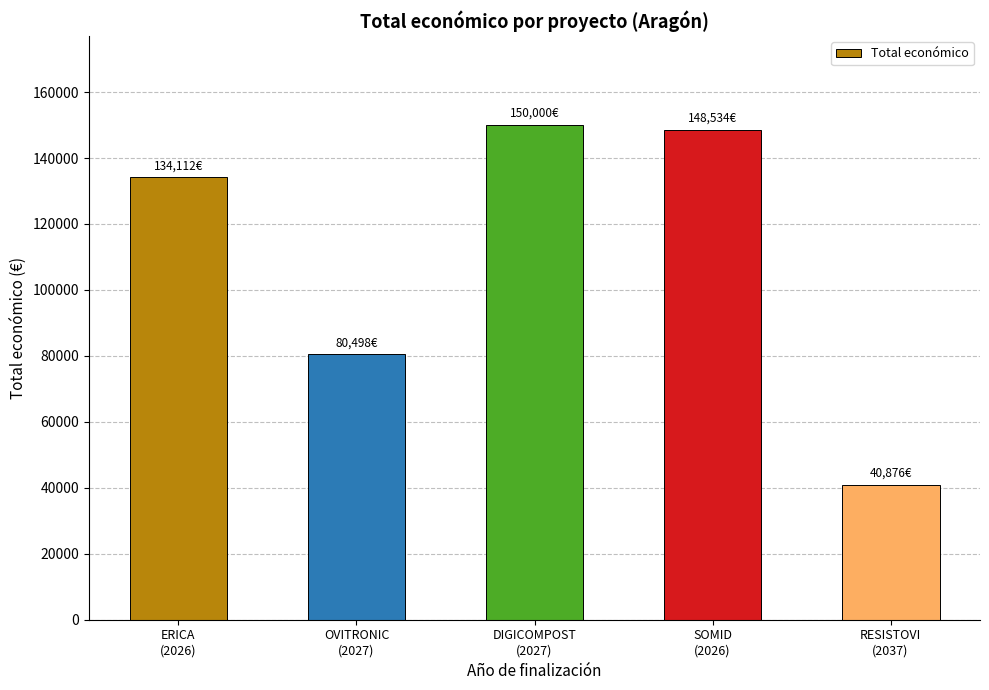

What is the difference between the second highest and minimum values?

107658